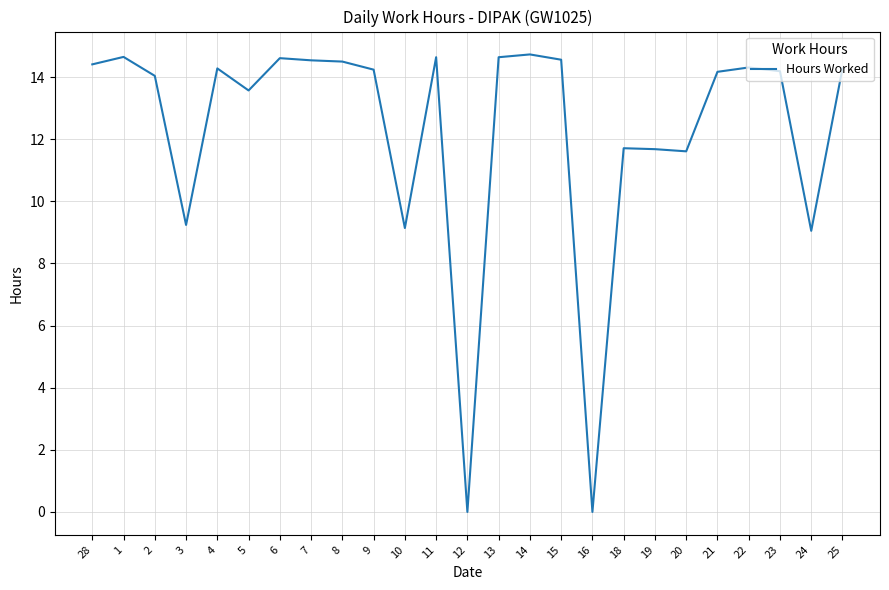

What is the average value?

12.3